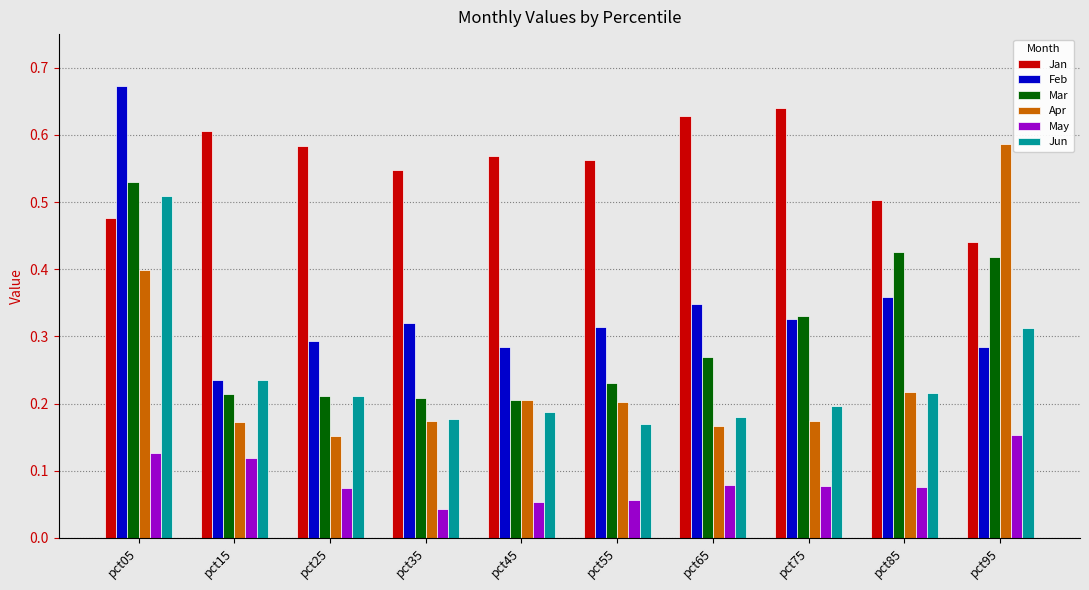

At which category is the sum across all series the highest?

pct05